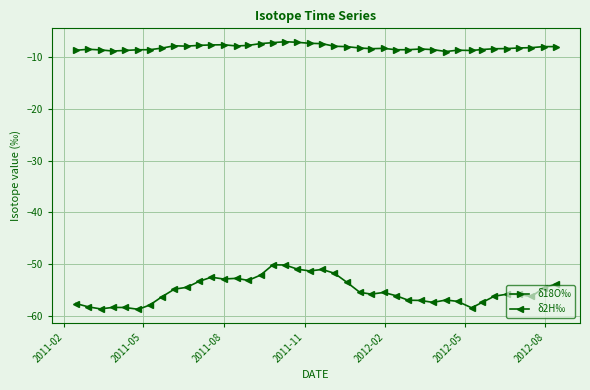

True or false: δ2H‰ and δ18O‰ intersect in this chart.

False